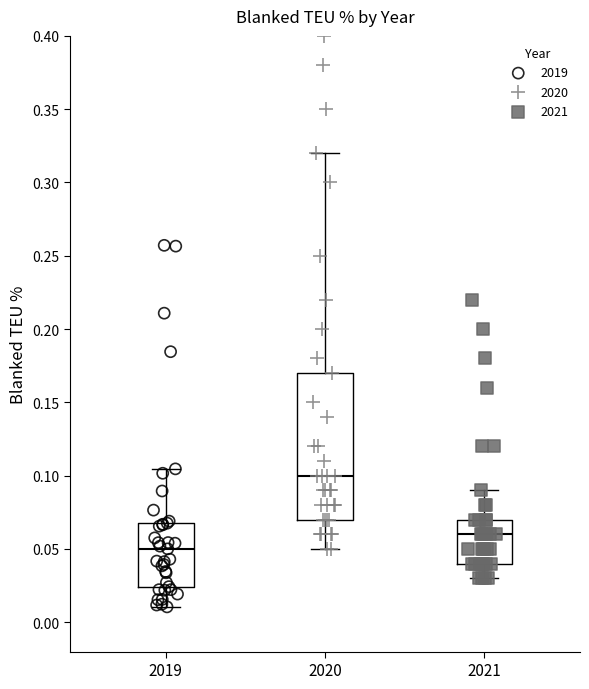

Reading left to right, transcribe this box plot: for each box, give where its median line is, the range the box spans, and where its two whiskers end, as read against the y-axis. The values are not printed on the chart, so give them approximately, as read against the axis.

2019: median 0.050, box 0.025 to 0.070, whiskers 0.010 to 0.105
2020: median 0.100, box 0.070 to 0.170, whiskers 0.050 to 0.320
2021: median 0.060, box 0.040 to 0.070, whiskers 0.030 to 0.090